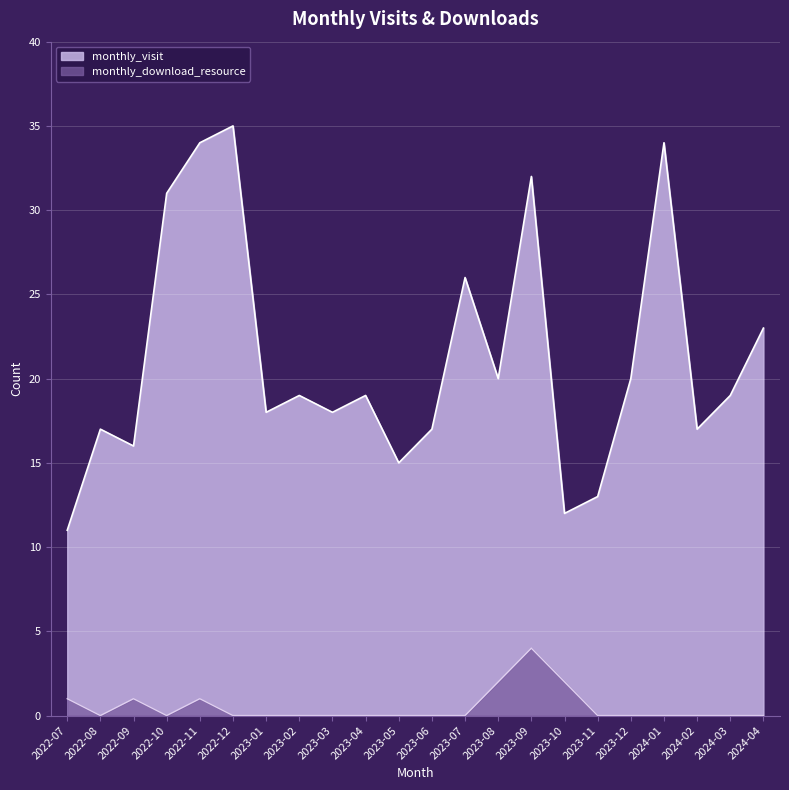

What is the highest value of the monthly_visit series?

35